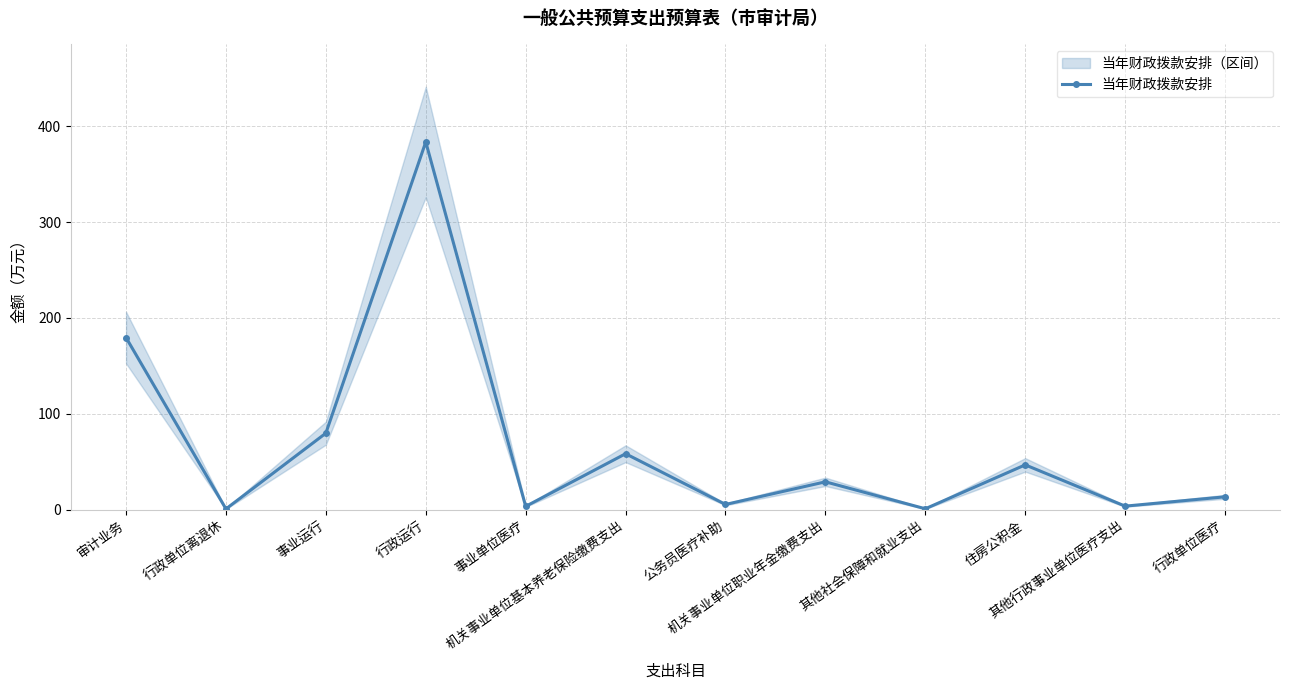

The chart shows a value of 3.7 at 事业单位医疗. True or false?

True